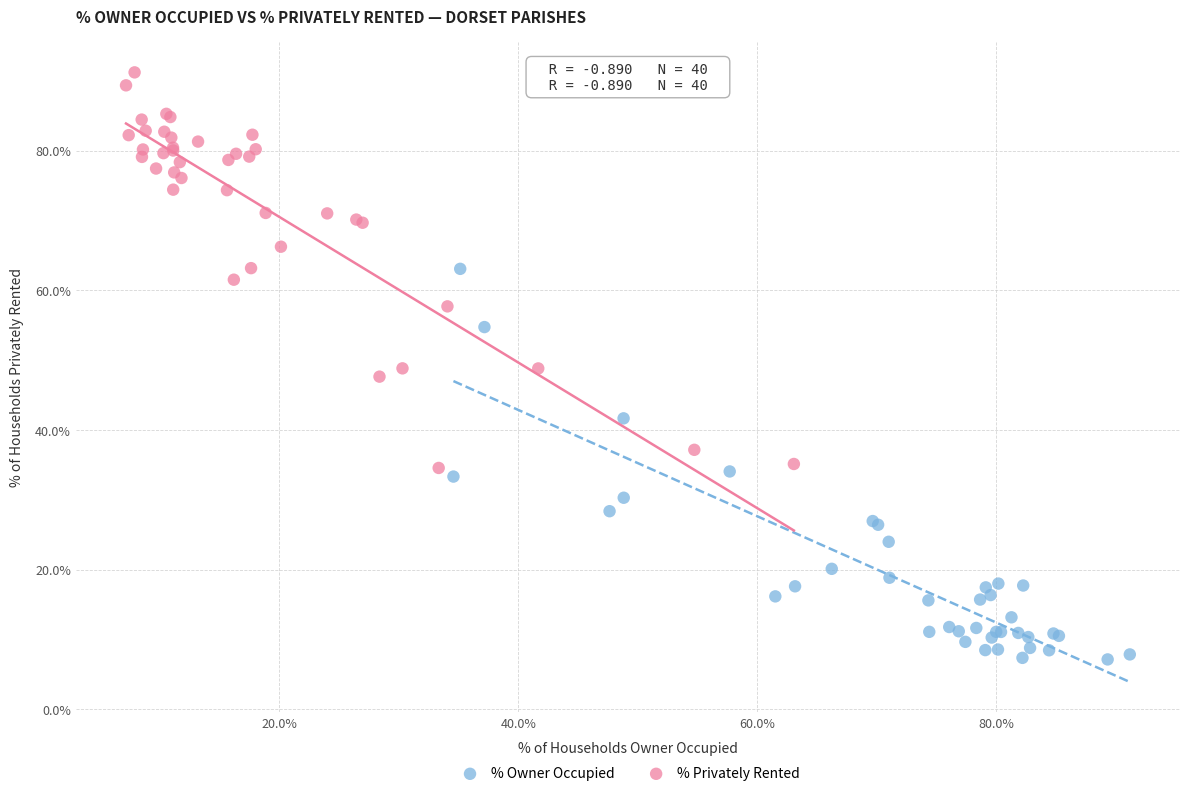

Which series reaches the minimum Y coordinate?

% Owner Occupied